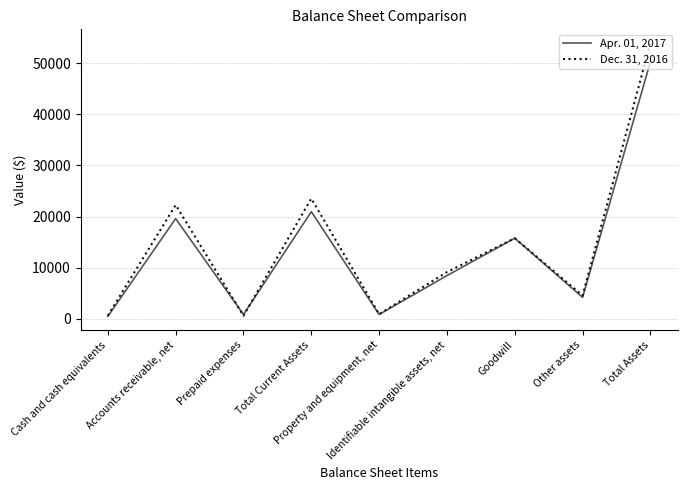

What is the difference between the Dec. 31, 2016 values at Other assets and Cash and cash equivalents?

3923